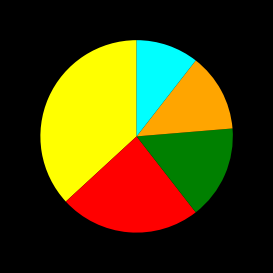

Does any single category account for the majority?

No